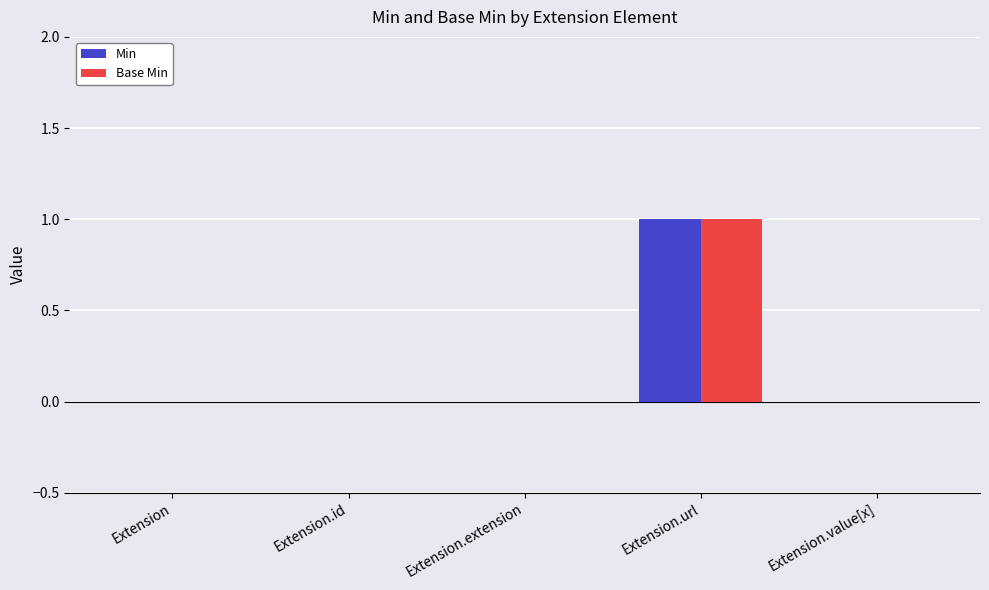

How many groups of bars are there?

5